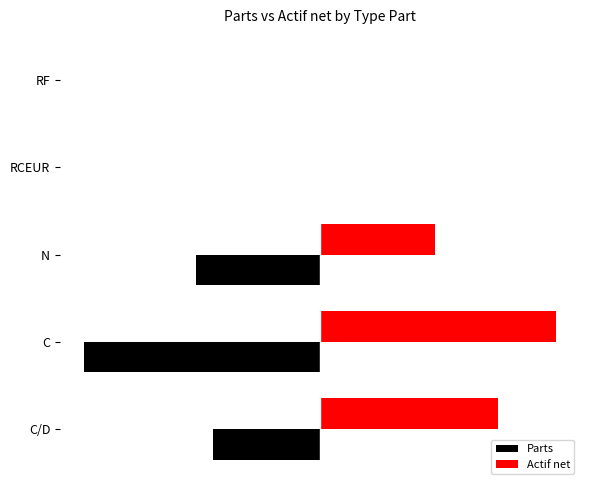

Reading left to right, transcribe all the data shown in this chart.

Parts: -0.5	-1.0	-0.5	-0.0	-0.0
Actif net: 0.8	1.0	0.5	0.0	0.0